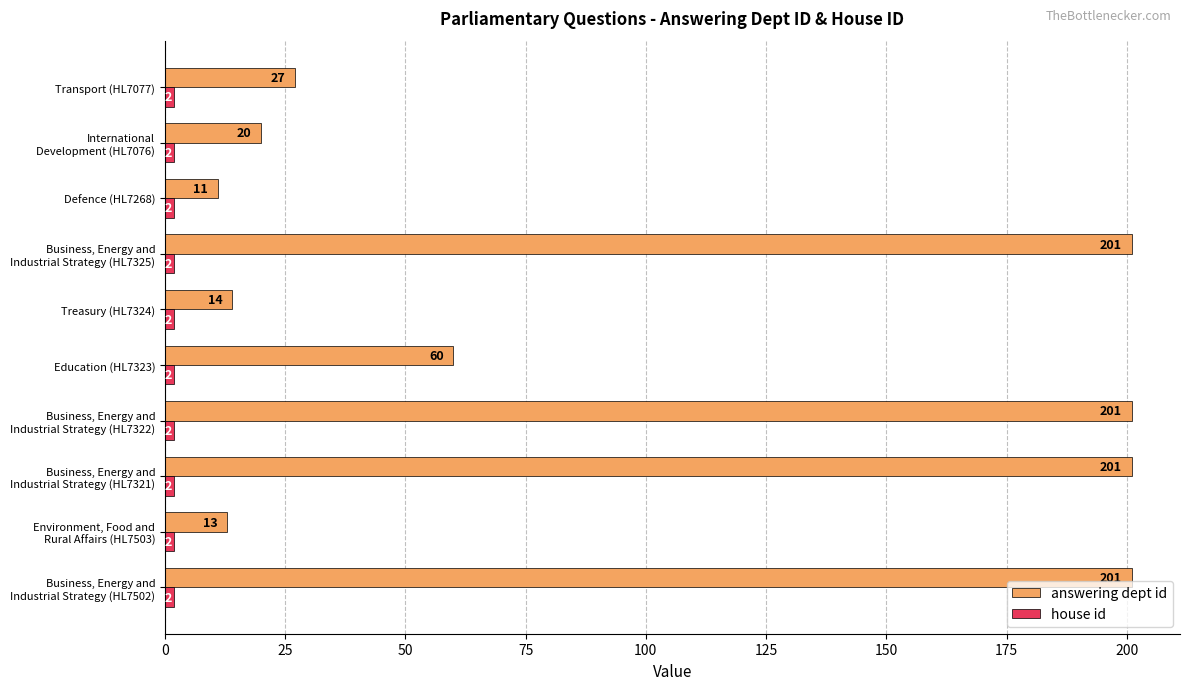

What is the average value of the answering dept id series?

95